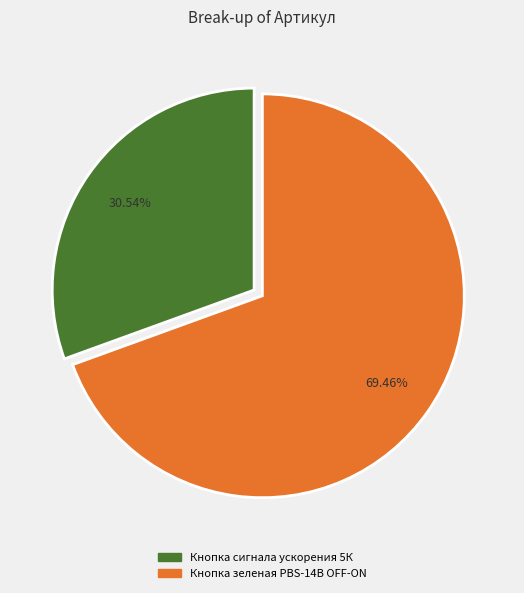

What is the ratio of the value at Кнопка сигнала ускорения 5К to the value at Кнопка зеленая PBS-14B OFF-ON?

0.4